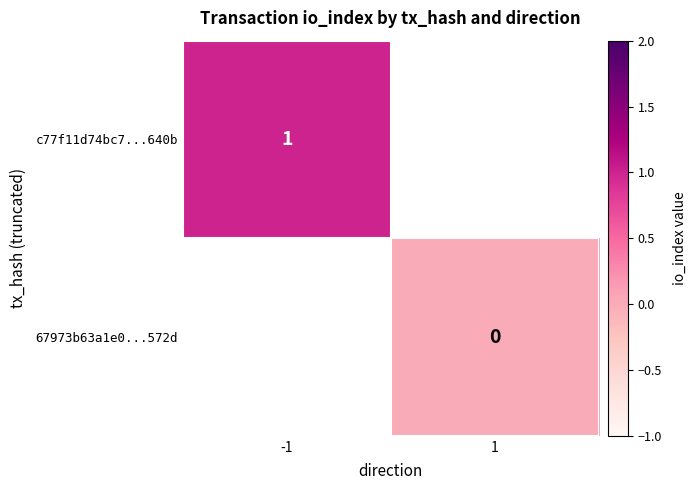

The c77f11d74bc7...640b series shows 1 at -1. True or false?

True